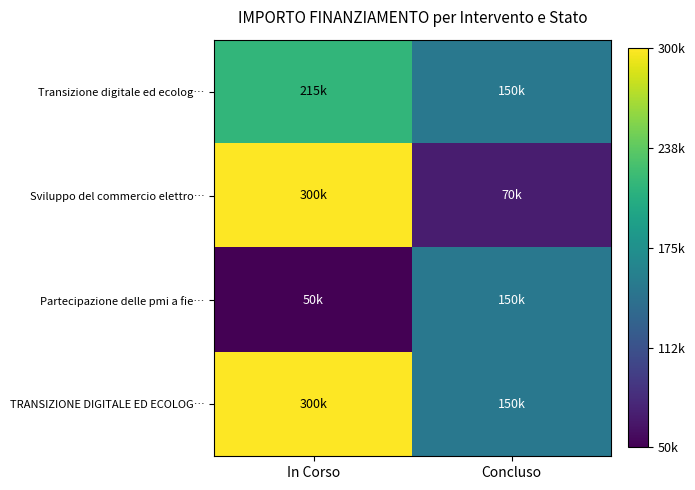

Reading right to left, transcribe all the data shown in this chart.

Transizione digitale ed ecolog…: Concluso=150000	In Corso=214800
Sviluppo del commercio elettro…: Concluso=70000	In Corso=300000
Partecipazione delle pmi a fie…: Concluso=150000	In Corso=50000
TRANSIZIONE DIGITALE ED ECOLOG…: Concluso=150000	In Corso=300000